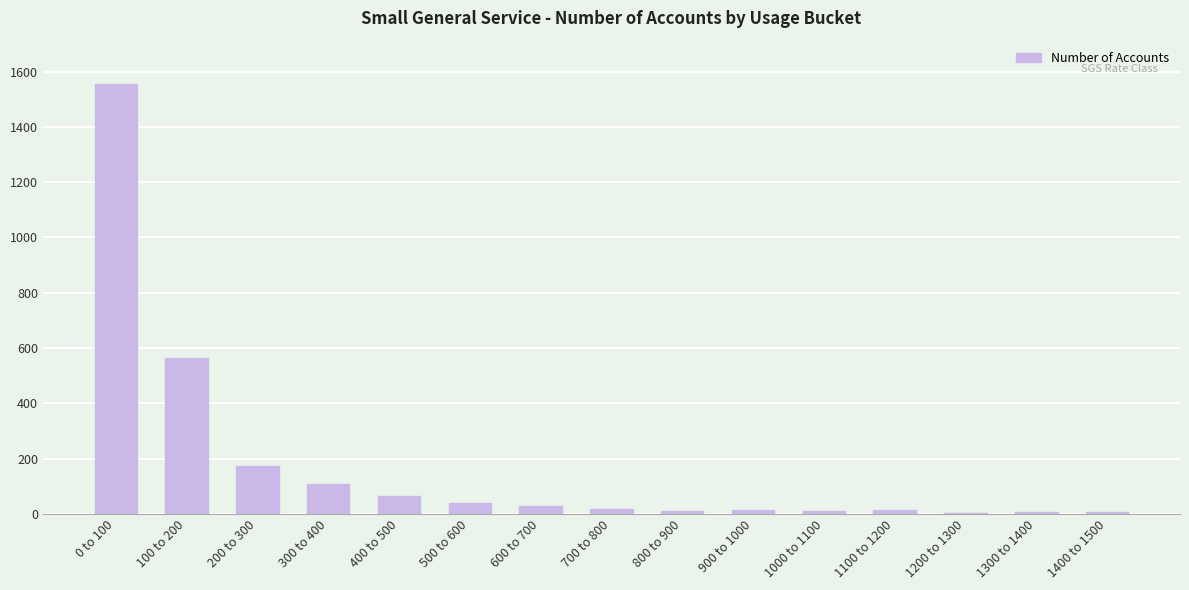

How many categories are shown in the chart?

15